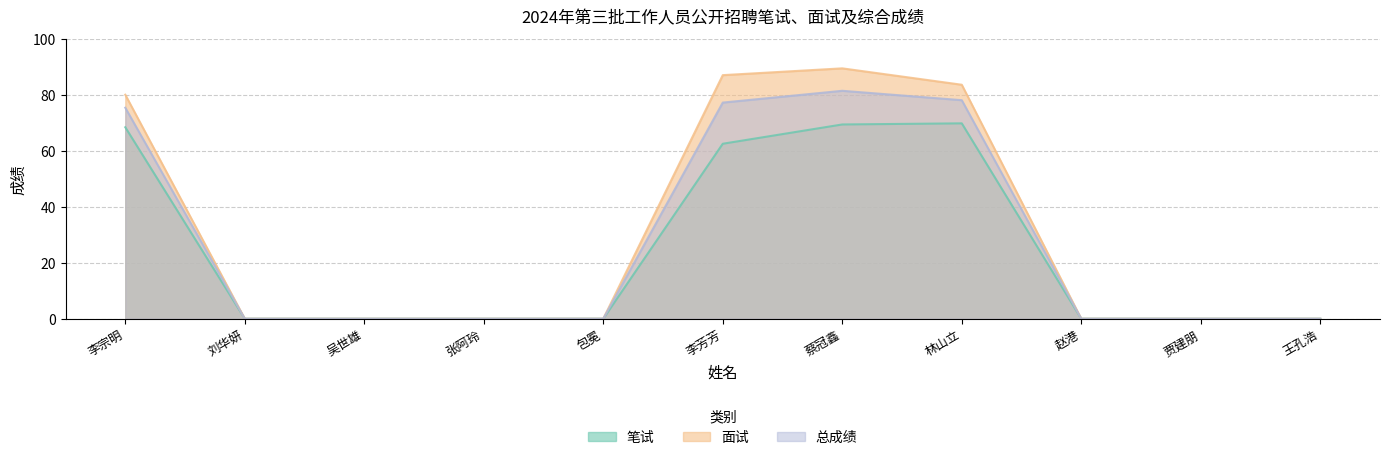

True or false: 总成绩 and 面试 cross at least once.

False